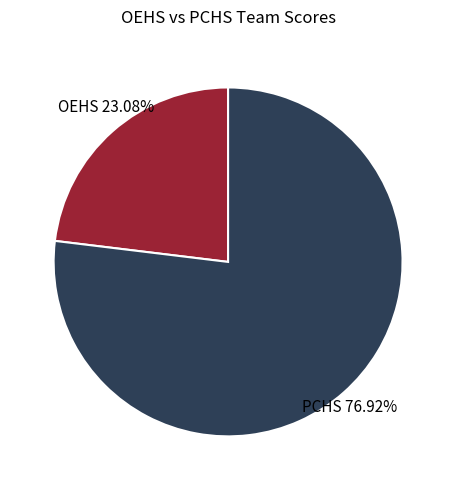

How many segments does this pie chart have?

2